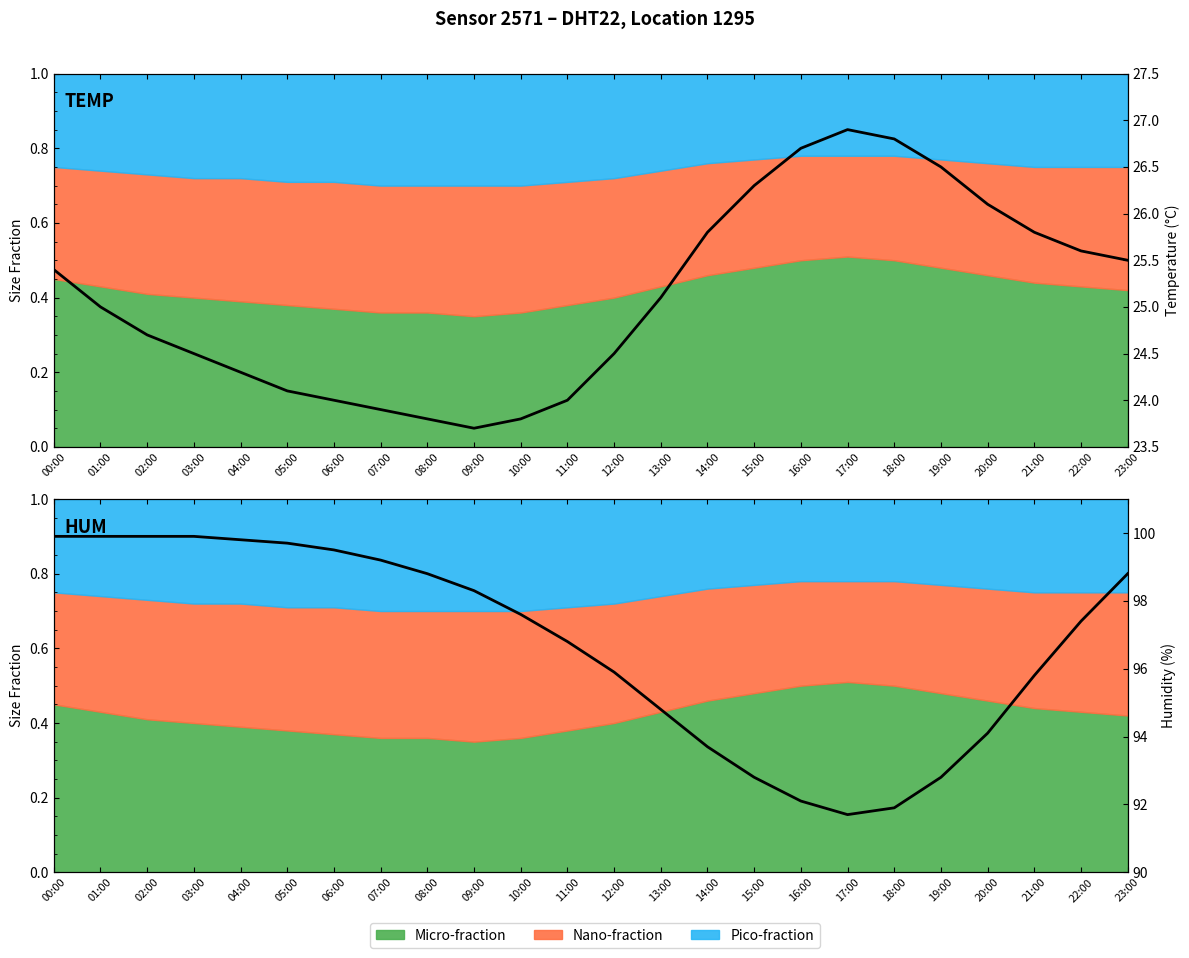

Reading left to right, what are all the values shown in this chart?

Temperature (°C): 25.4	25.0	24.7	24.5	24.3	24.1	24.0	23.9	23.8	23.7	23.8	24.0	24.5	25.1	25.8	26.3	26.7	26.9	26.8	26.5	26.1	25.8	25.6	25.5
Humidity (%): 99.9	99.9	99.9	99.9	99.8	99.7	99.5	99.2	98.8	98.3	97.6	96.8	95.9	94.8	93.7	92.8	92.1	91.7	91.9	92.8	94.1	95.8	97.4	98.8